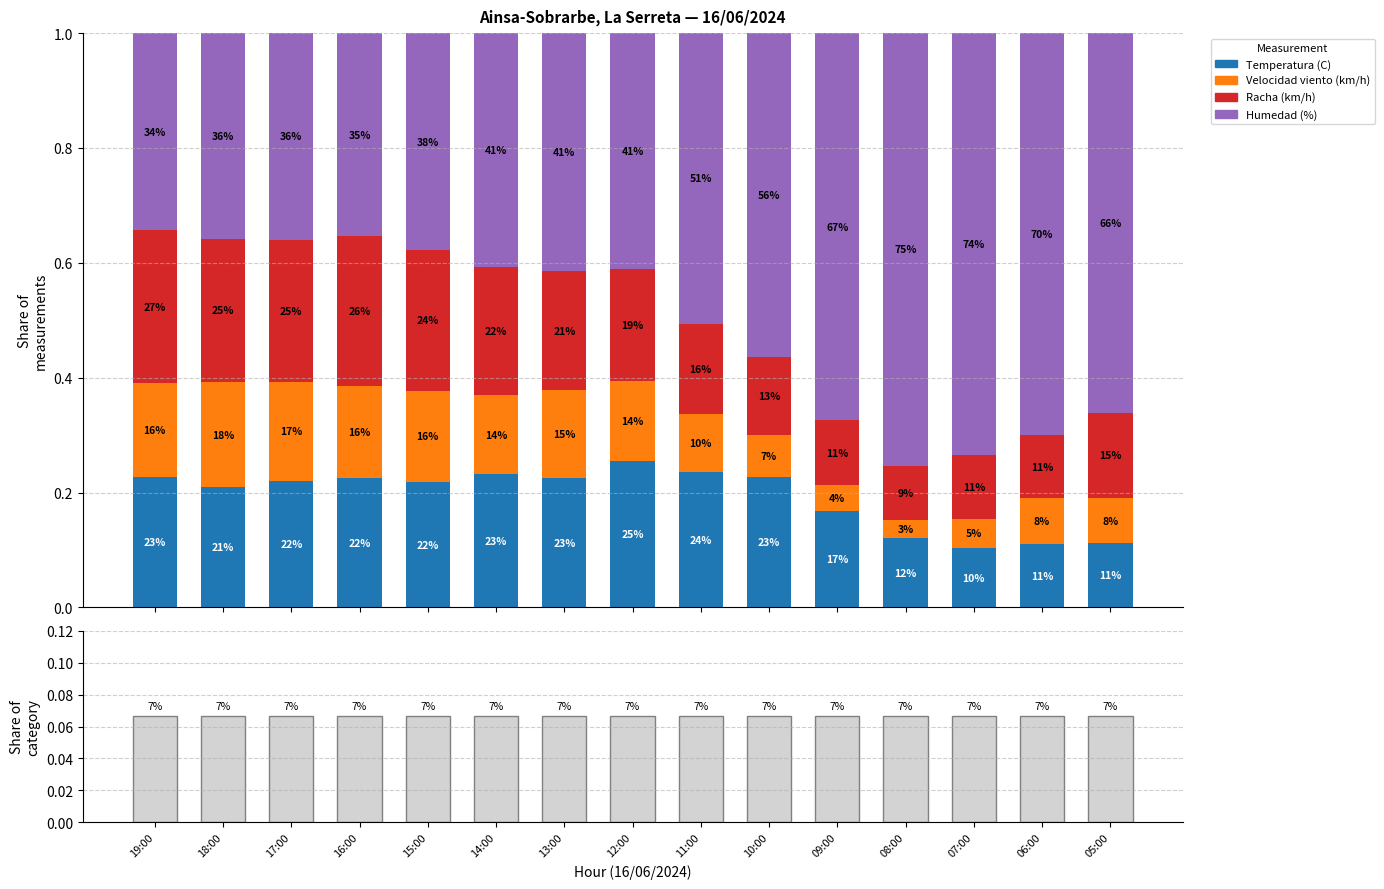

What is the minimum value for Racha (km/h)?

0.1